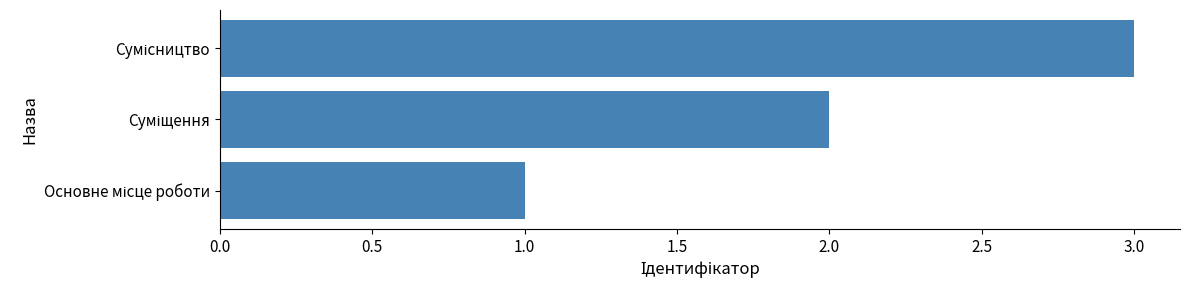

What is the sum of all values?

6